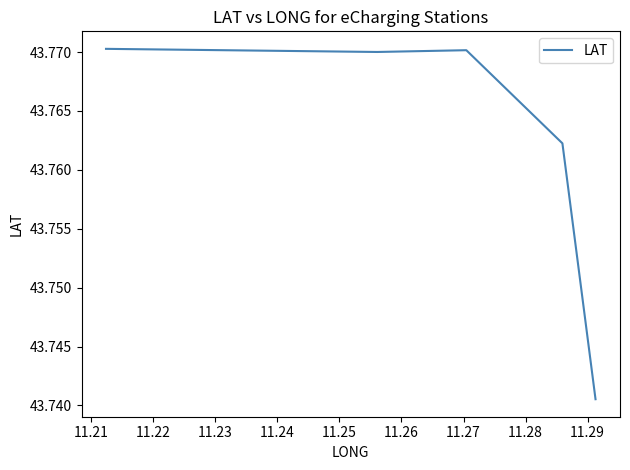

What is the smallest value displayed?

43.7